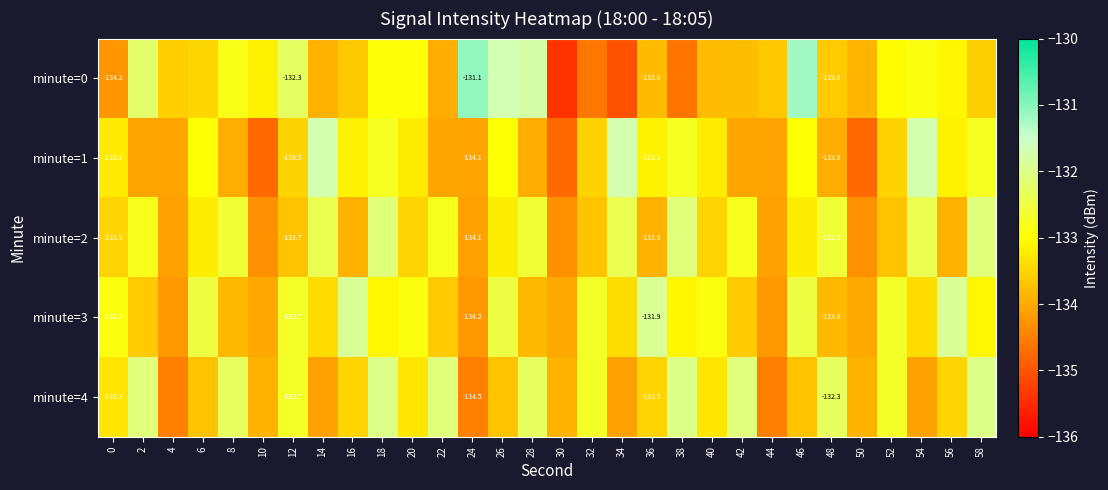

Read the minute=1 value at 54.

-131.7